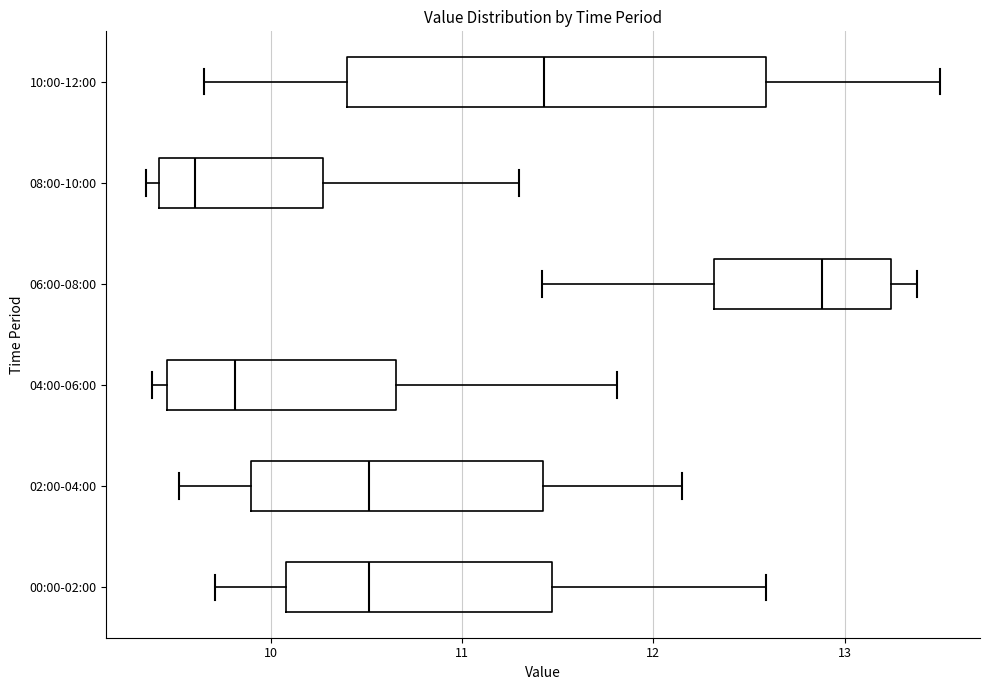

Reading bottom to top, transcribe this box plot: for each box, give where its median line is, the range the box spans, and where its two whiskers end, as read against the x-axis. The values are not printed on the chart, so give them approximately, as read against the axis.

00:00-02:00: median 10.5, box 10.1 to 11.5, whiskers 9.7 to 12.6
02:00-04:00: median 10.5, box 9.9 to 11.4, whiskers 9.5 to 12.2
04:00-06:00: median 9.8, box 9.5 to 10.7, whiskers 9.4 to 11.8
06:00-08:00: median 12.9, box 12.3 to 13.2, whiskers 11.4 to 13.4
08:00-10:00: median 9.6, box 9.4 to 10.3, whiskers 9.4 (just left of the box's left edge) to 11.3
10:00-12:00: median 11.4, box 10.4 to 12.6, whiskers 9.7 to 13.5